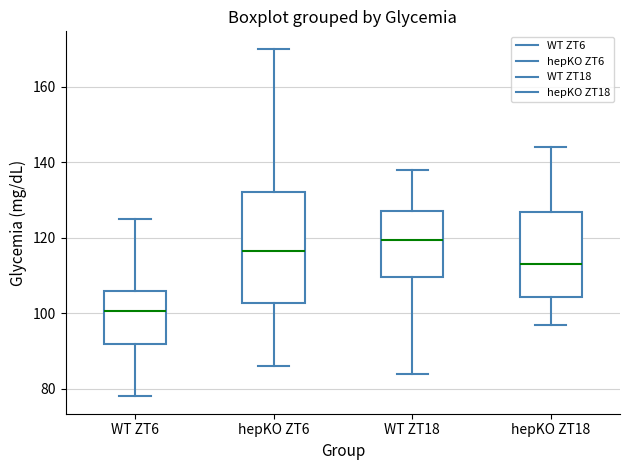

Which box has the lowest median line?

WT ZT6